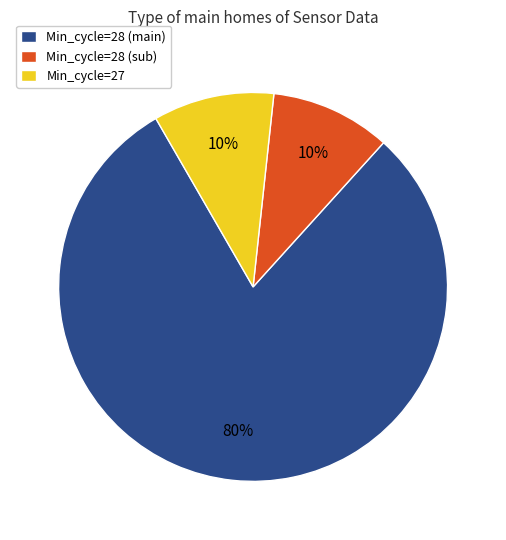

To the nearest percent, what portion does Min_cycle=27 represent?

10%